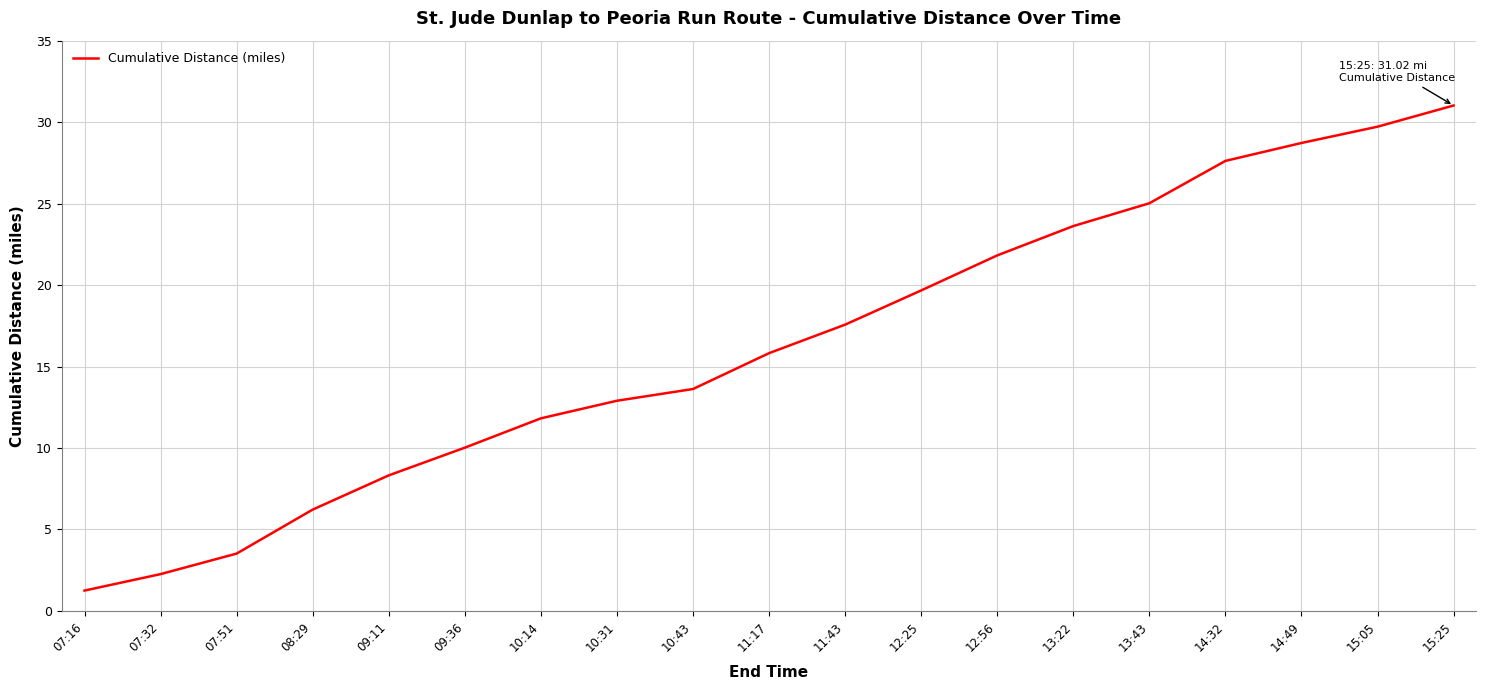

Which category has the highest value across all series?

15:25